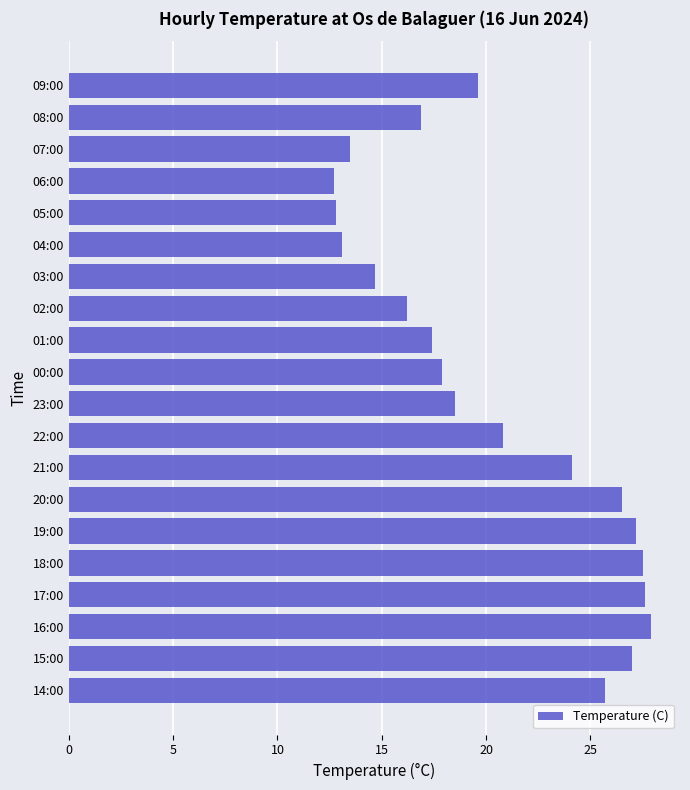

What is the difference between the second highest and minimum values?

14.9